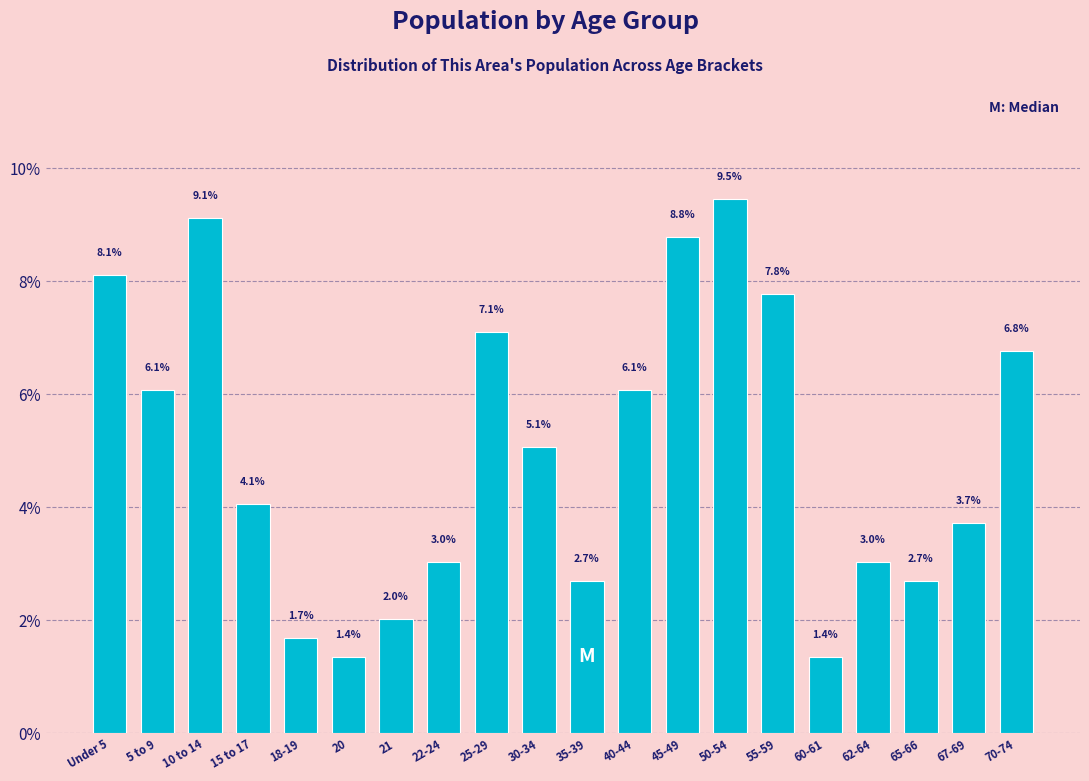

Reading left to right, extract all data points from this chart.

8.1	6.1	9.1	4.1	1.7	1.4	2.0	3.0	7.1	5.1	2.7	6.1	8.8	9.5	7.8	1.4	3.0	2.7	3.7	6.8